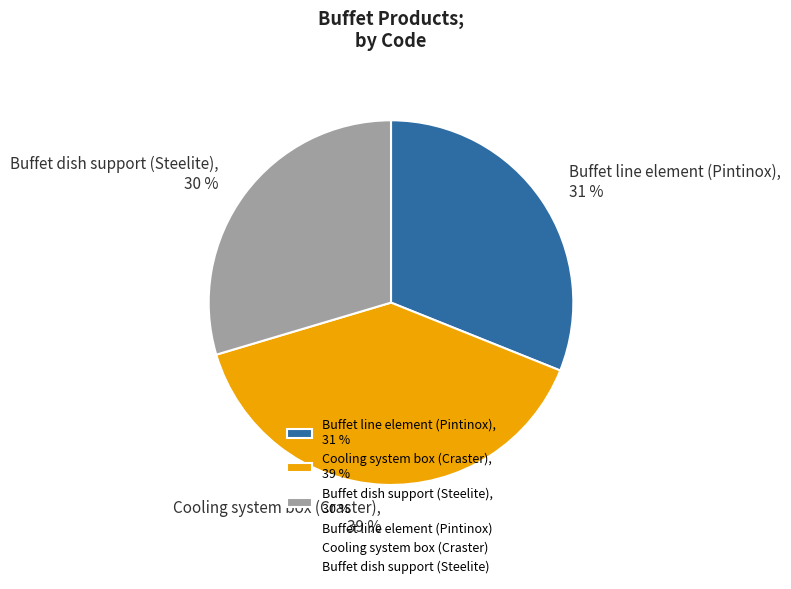

Between Buffet dish support (Steelite) and Cooling system box (Craster), which is larger?

Cooling system box (Craster)